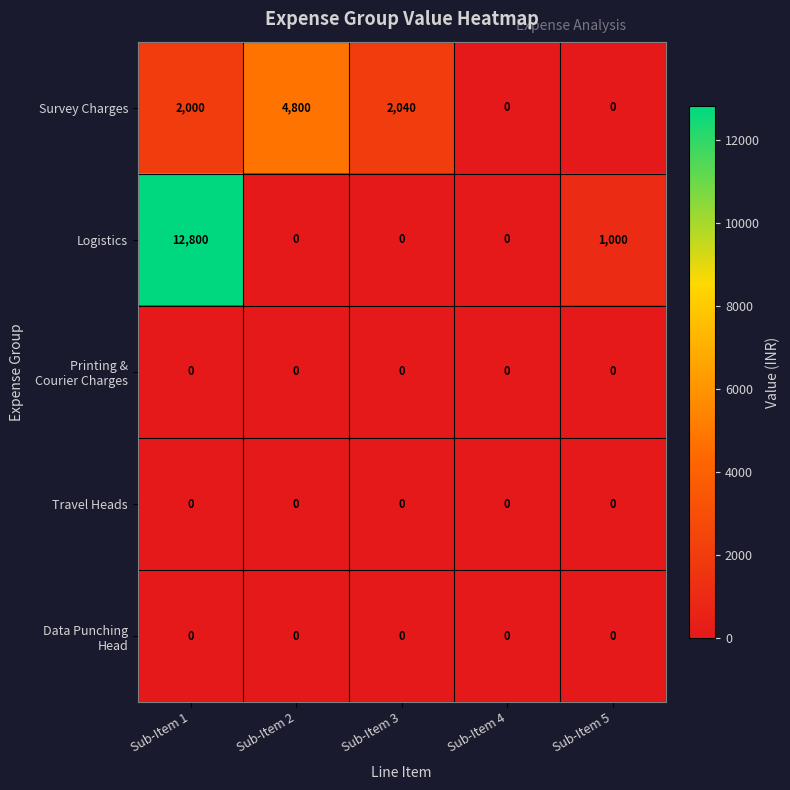

Which series changed the most between Sub-Item 3 and Sub-Item 4?

Survey Charges